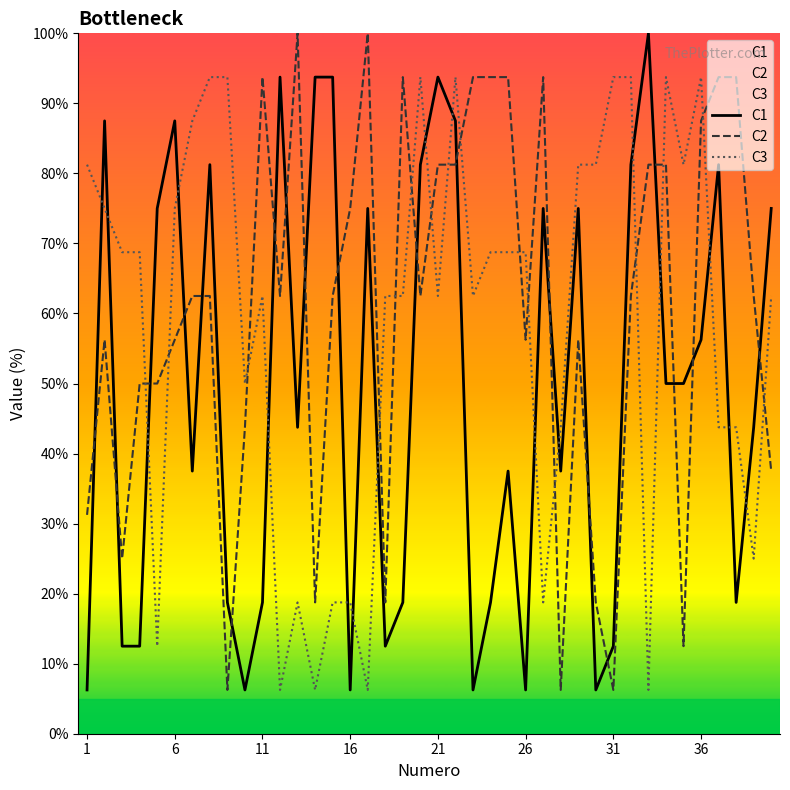

Which category has the lowest value across all series?

1